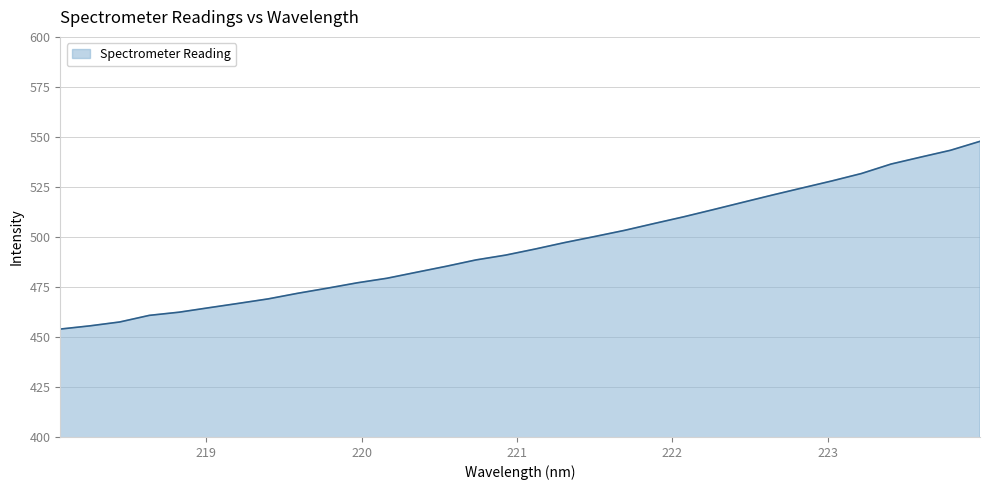

What is the minimum value shown in the chart?

453.9